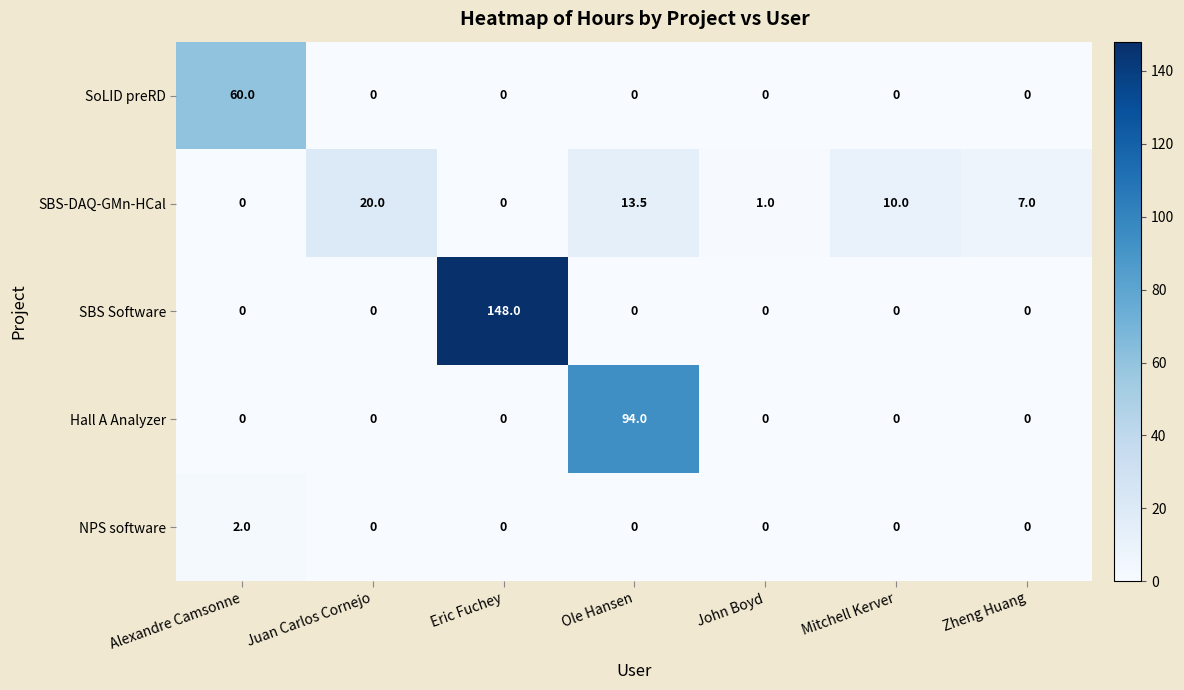

What is the spread (max minus min) of values at Mitchell Kerver?

10.0